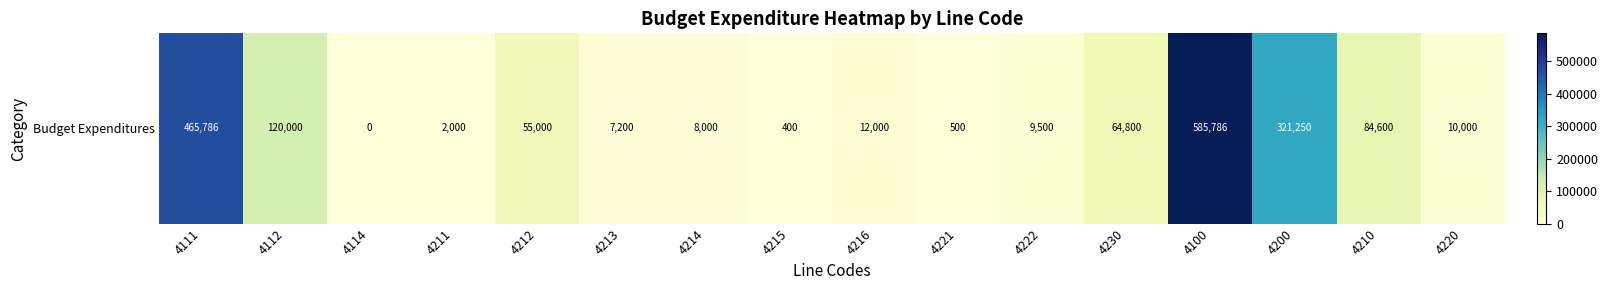

True or false: the data shows 7200.0 at 4213.

True